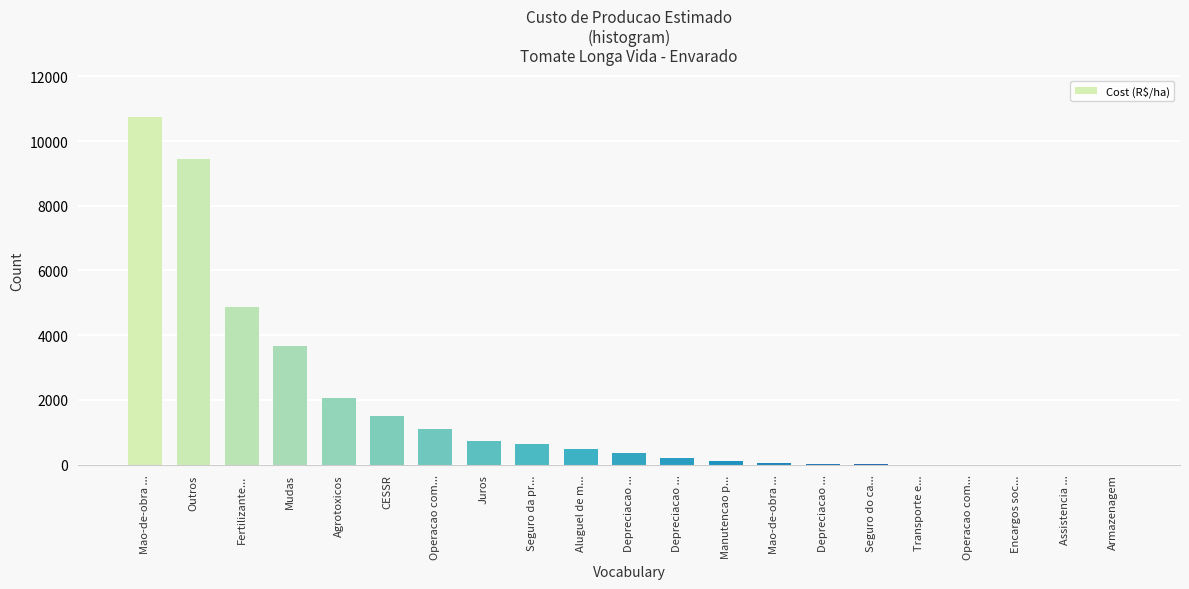

How many data points does each series have?

21